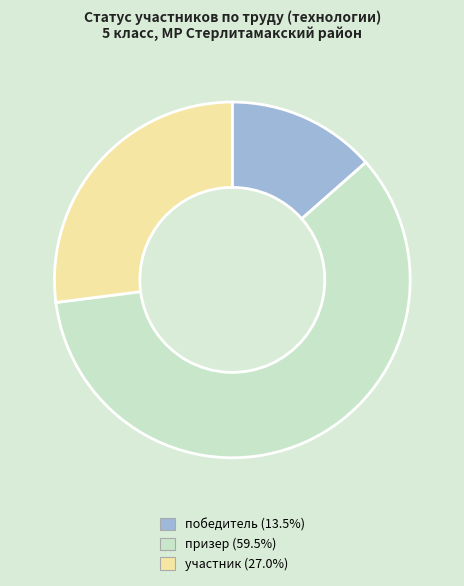

Does any single category account for the majority?

Yes